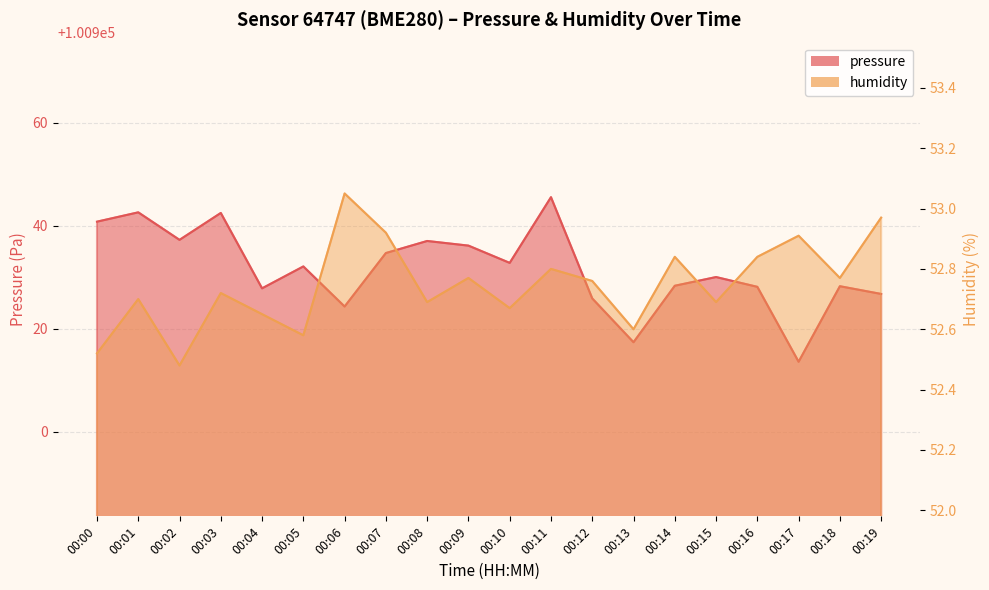

Rank the categories by humidity value from lowest to highest.

00:02, 00:00, 00:05, 00:13, 00:04, 00:10, 00:08, 00:15, 00:01, 00:03, 00:12, 00:09, 00:18, 00:11, 00:14, 00:16, 00:17, 00:07, 00:19, 00:06